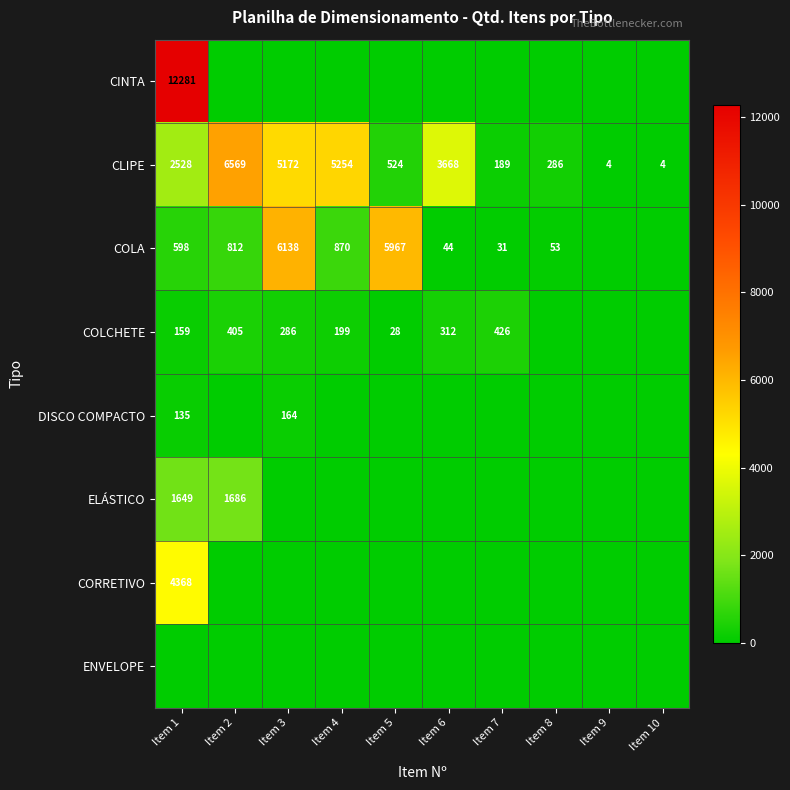

Is it true that COLA equals 598 at Item 1?

True